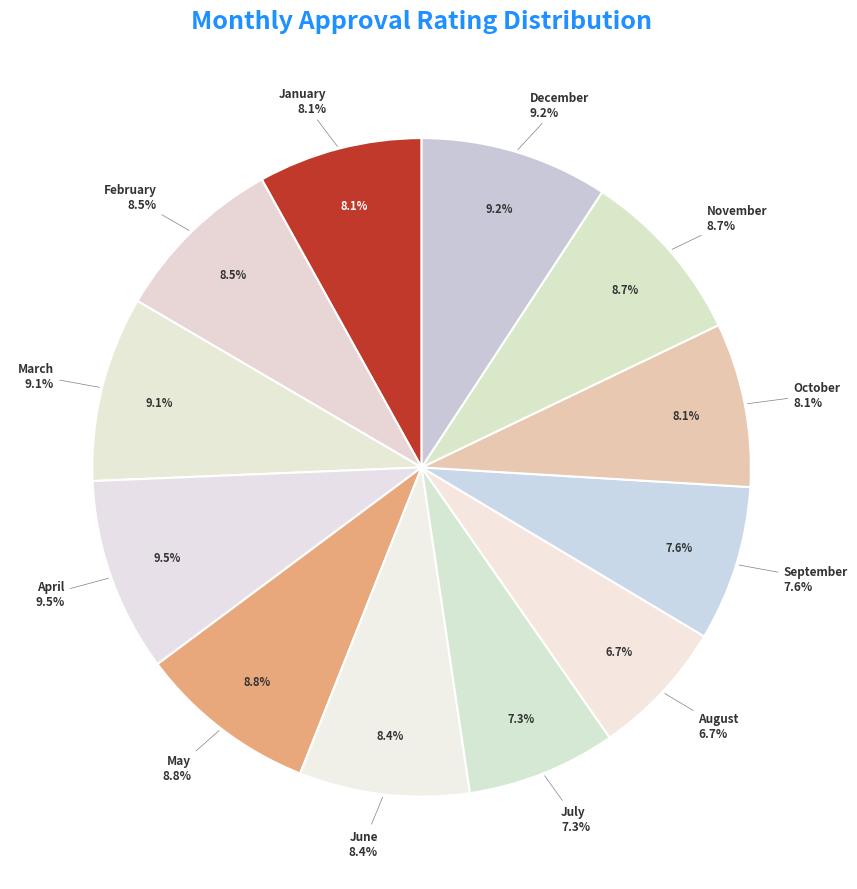

Which category has the smallest portion of the pie?

August